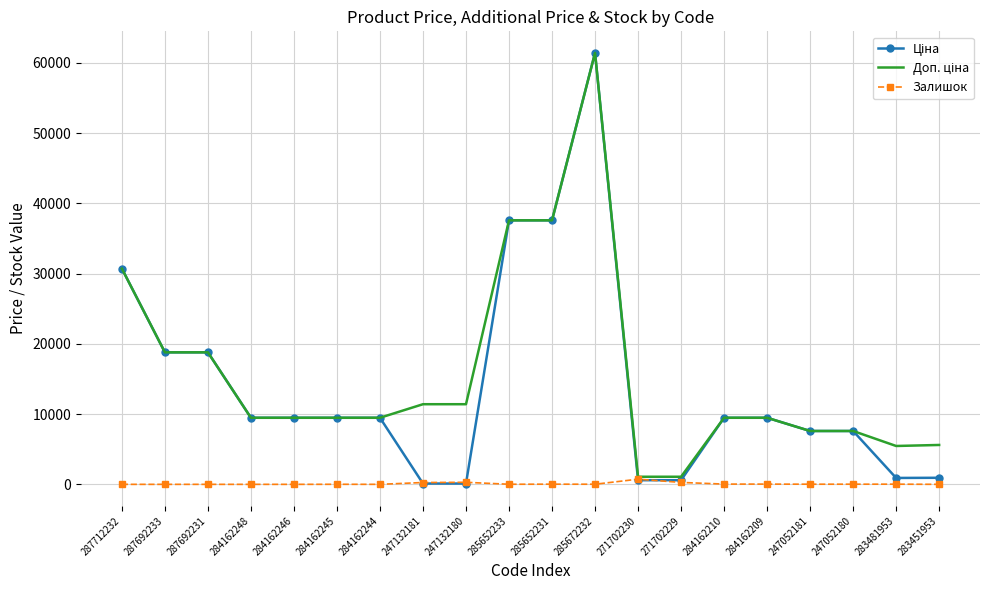

At which category is the sum across all series the highest?

285672232